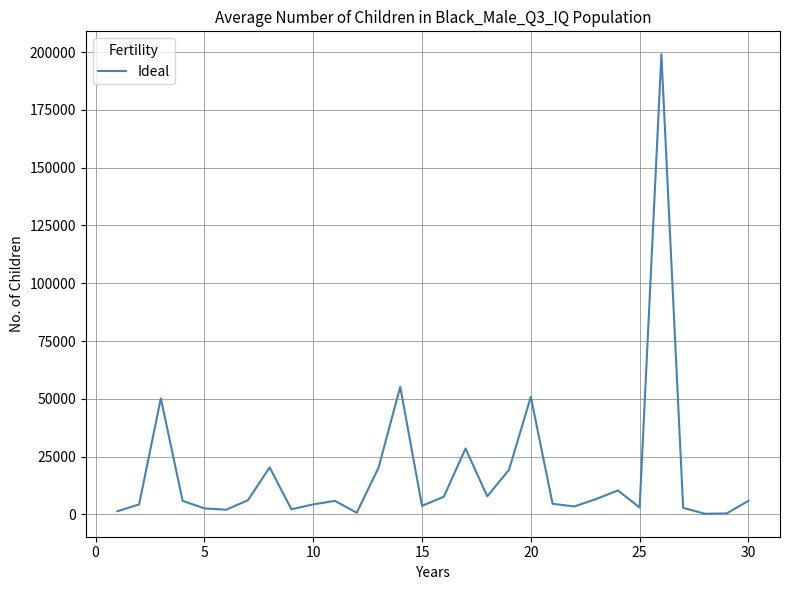

What is the difference between the maximum and minimum values?

198805